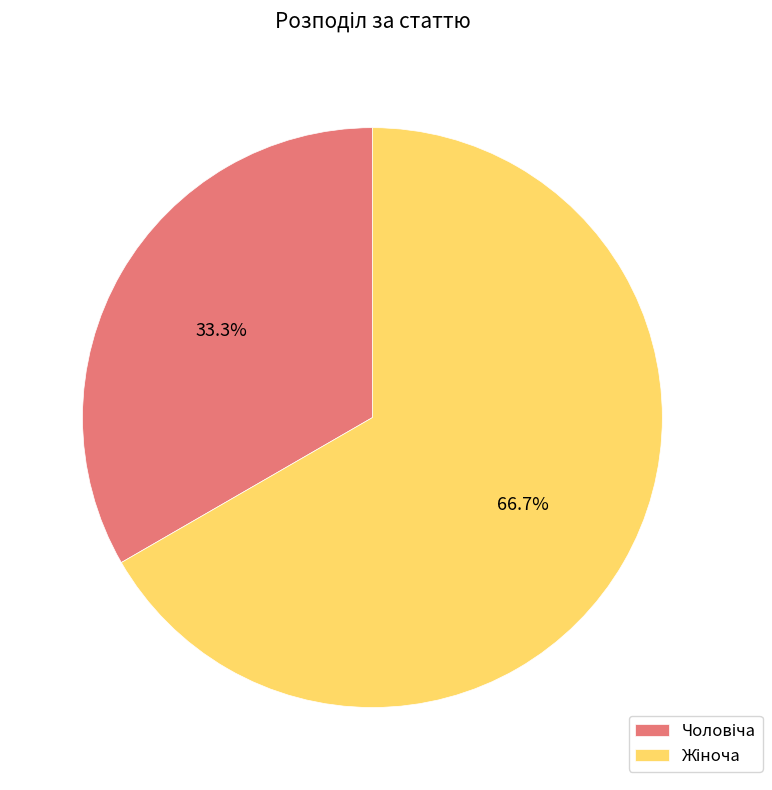

Is there a majority slice in this chart?

Yes